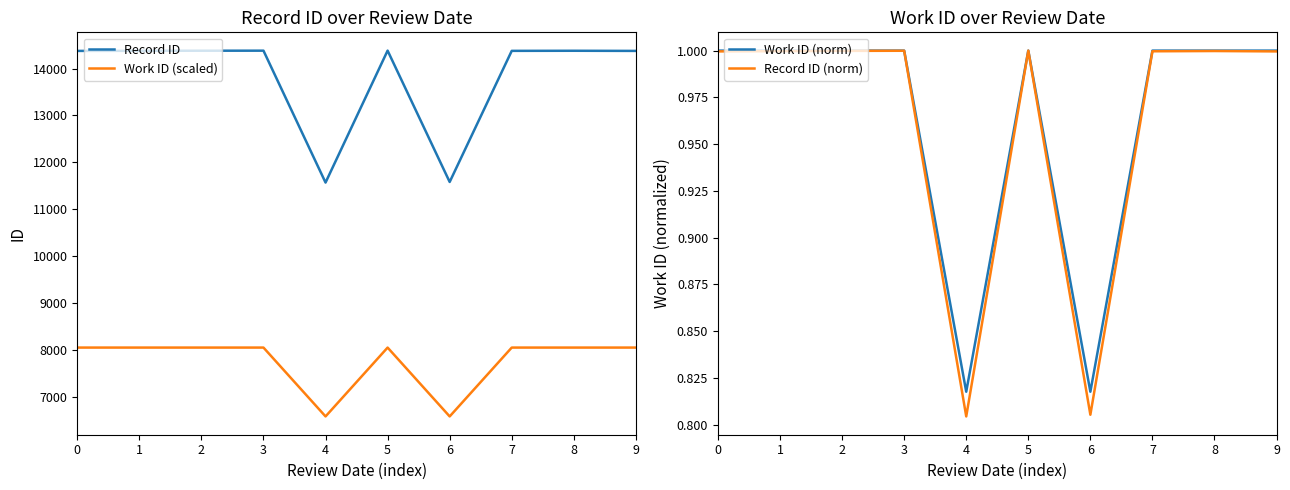

What is the sum of all Record ID (norm) values?

9.6